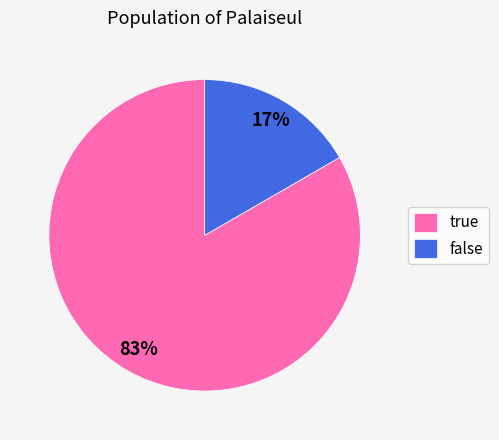

Which slice is the smallest?

false